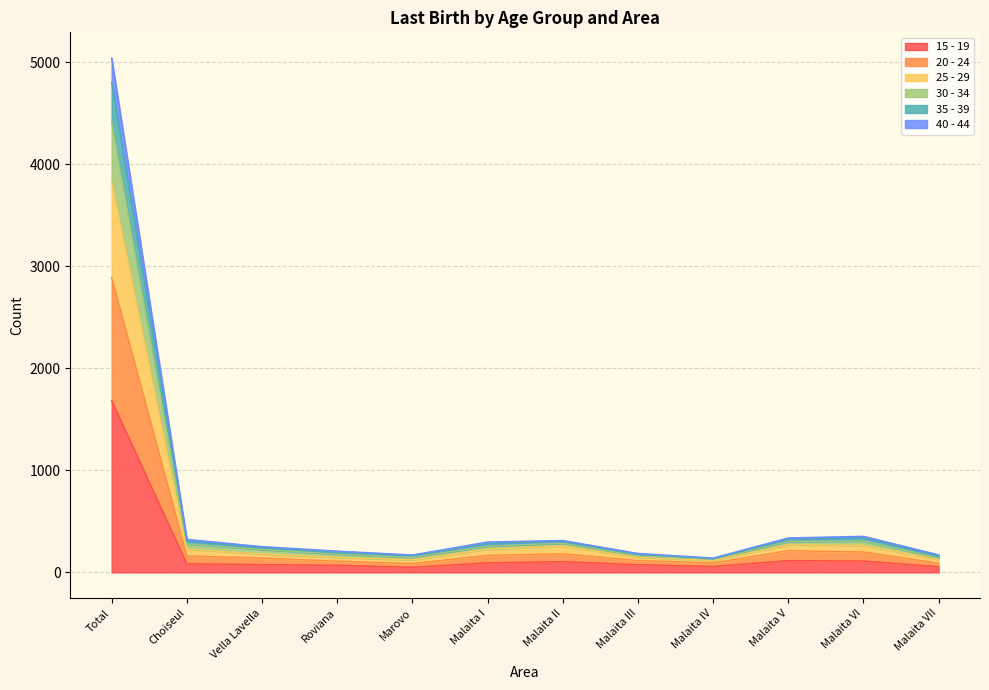

Is it true that 15 - 19 equals 1685 at Total?

True